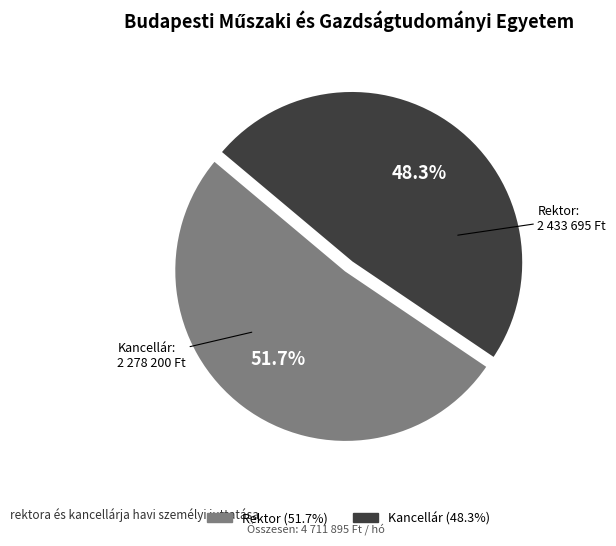

Between Rektor and Kancellár, which is larger?

Rektor